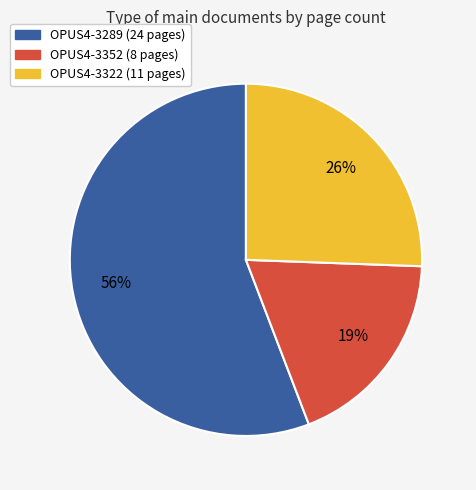

Which slice represents more than half of the pie?

OPUS4-3289